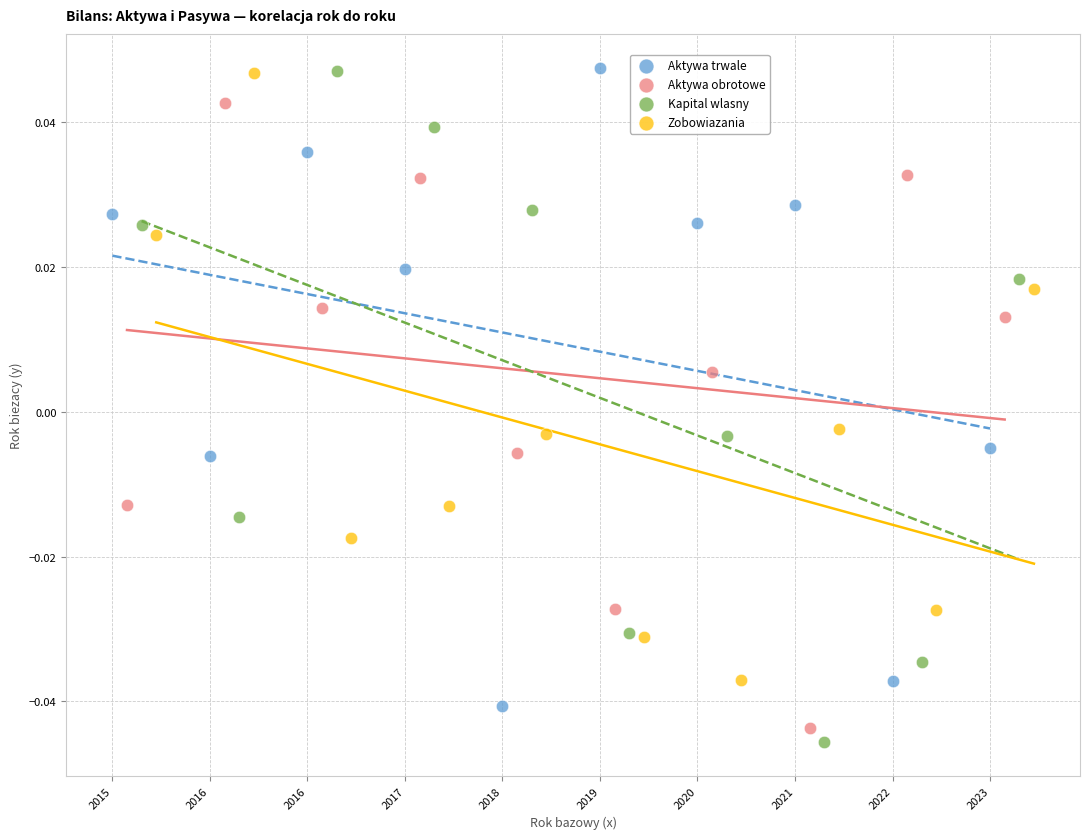

What are all the series names shown in the legend?

Aktywa trwale, Aktywa obrotowe, Kapital wlasny, Zobowiazania